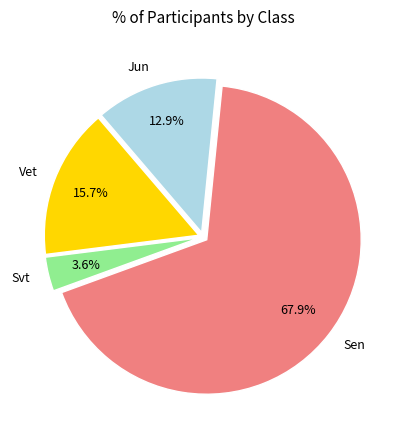

Does any single category account for the majority?

Yes